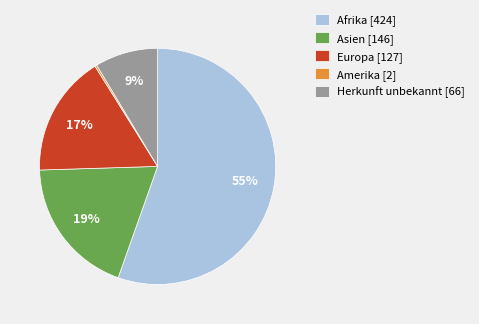

Between Europa [127] and Asien [146], which is larger?

Asien [146]